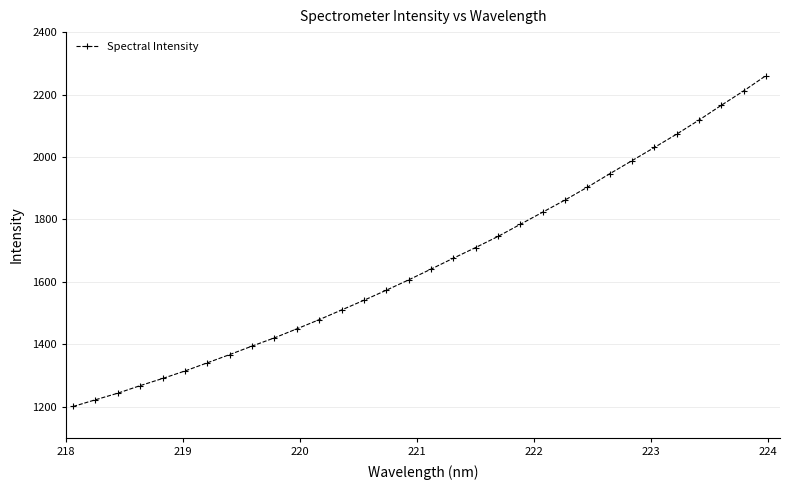

What is the difference between the maximum and minimum values?

1060.1